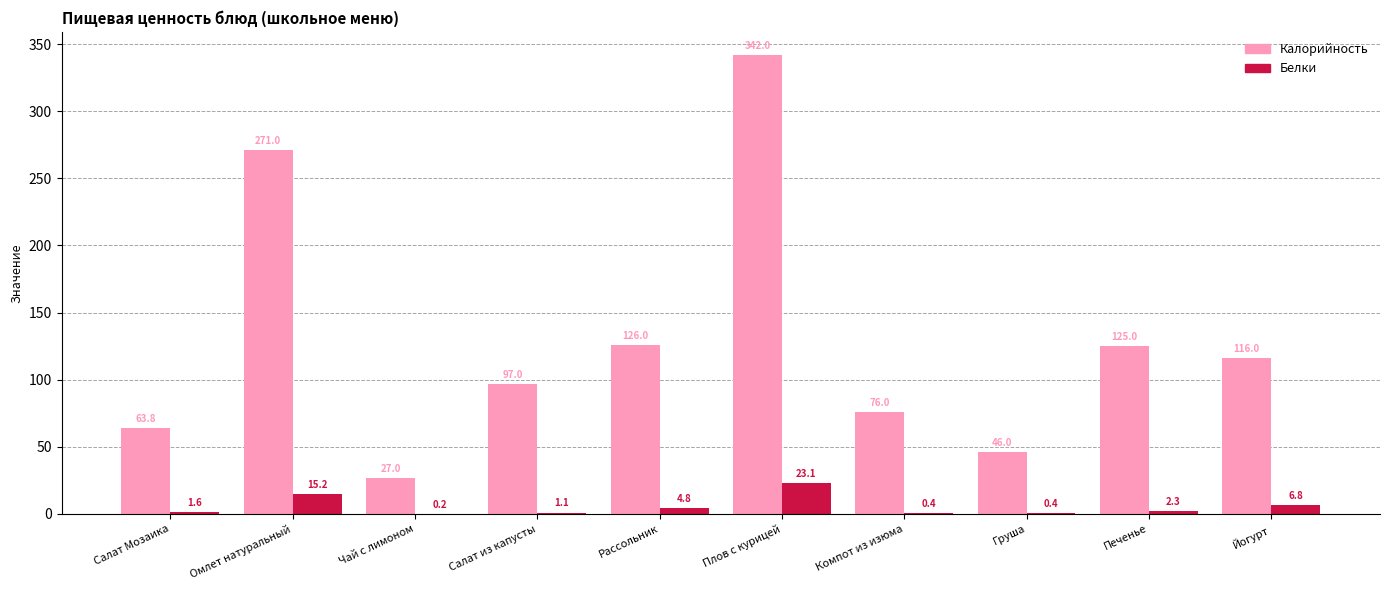

What is the sum of the Белки values at Салат из капусты and Омлет натуральный?

16.3